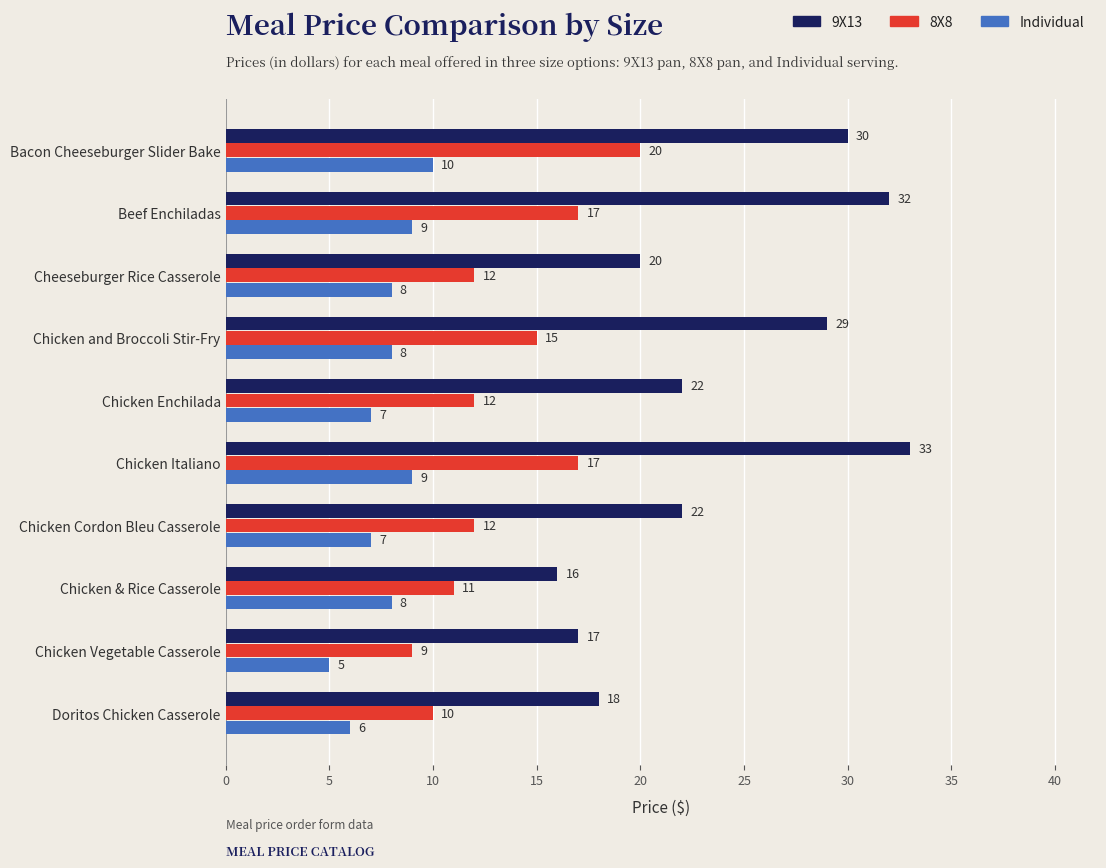

What is the average value of the Individual series?

8